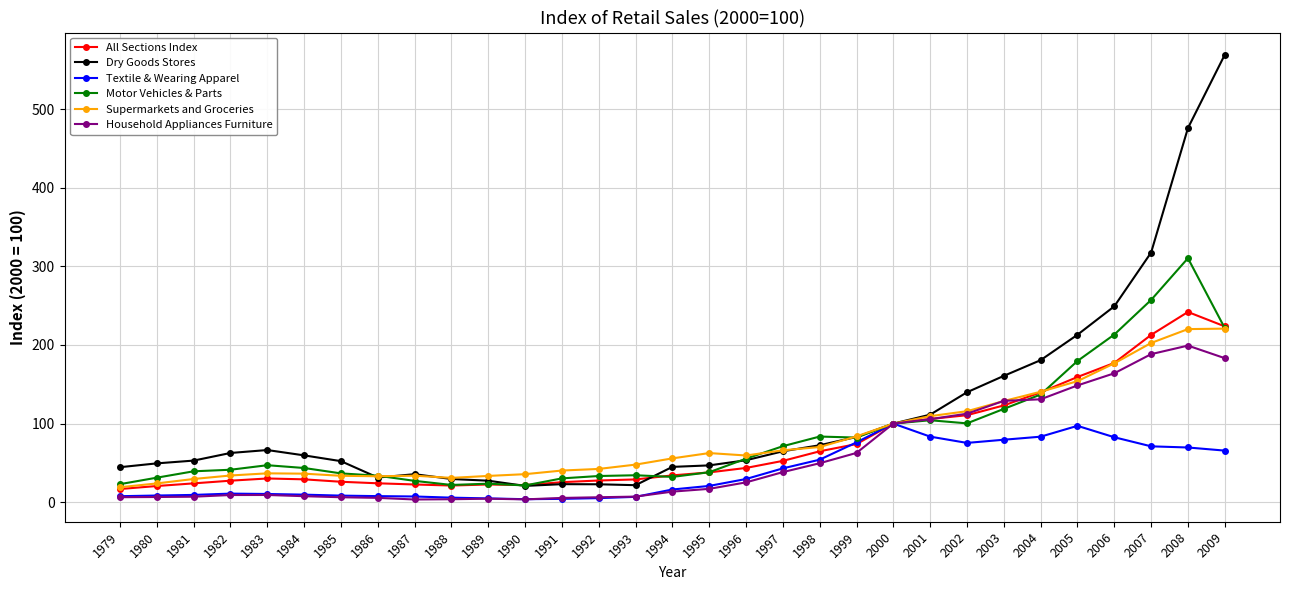

What is the maximum value for Household Appliances Furniture?

199.2